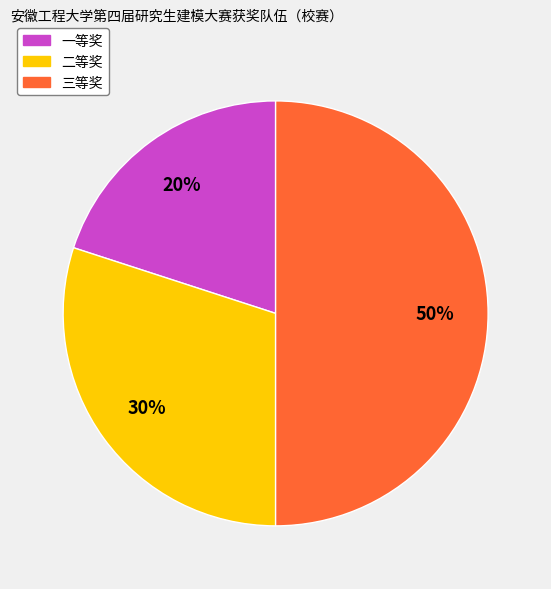

To the nearest percent, what is the difference between the largest and smallest slice percentages?

30%